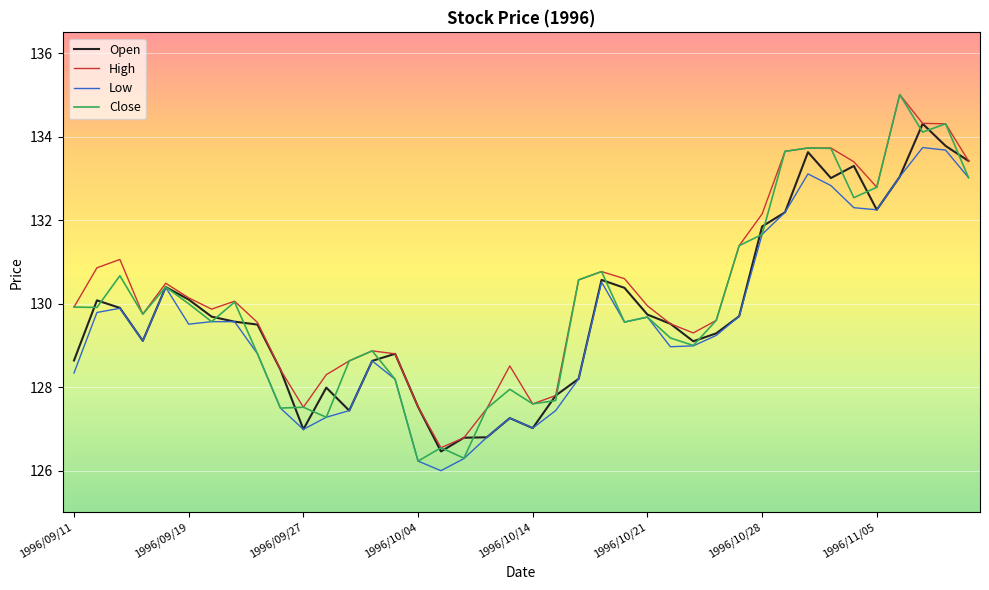

At how many categories does at least one series exceed 128?

33